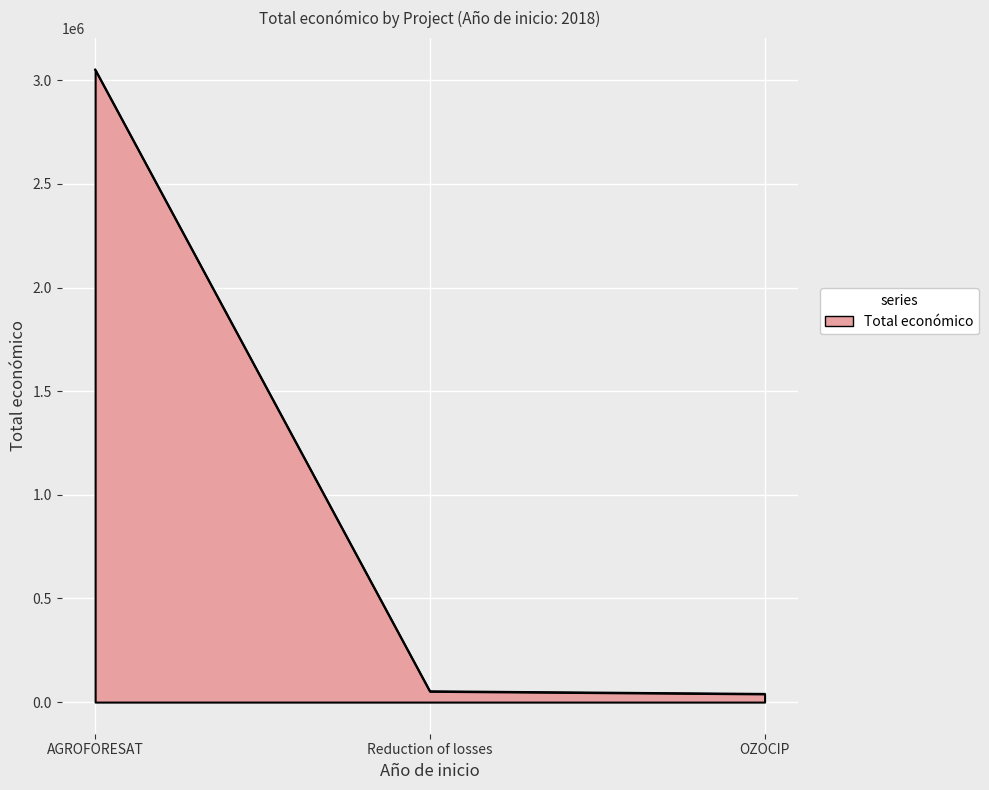

Between AGROFORESAT and OZOCIP, which is larger?

AGROFORESAT